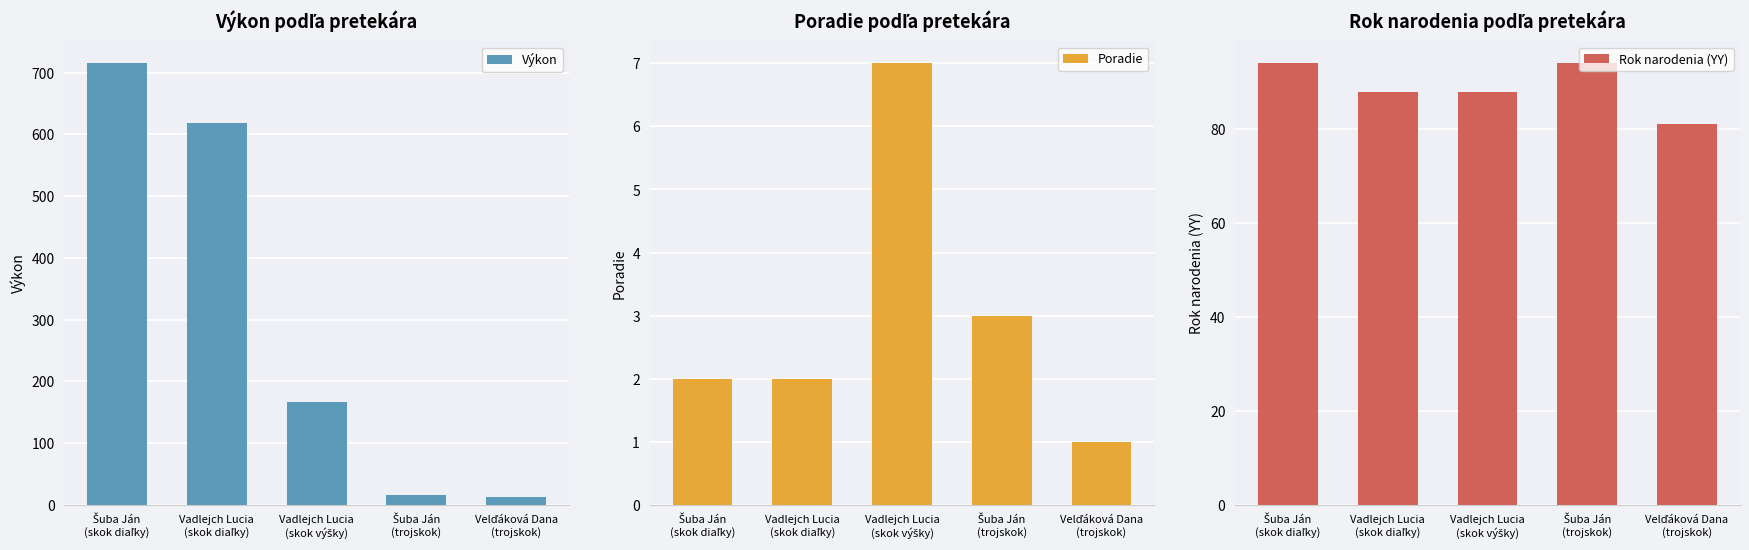

True or false: Poradie has a value of 2.0 at Šuba Ján
(skok diaľky).

True